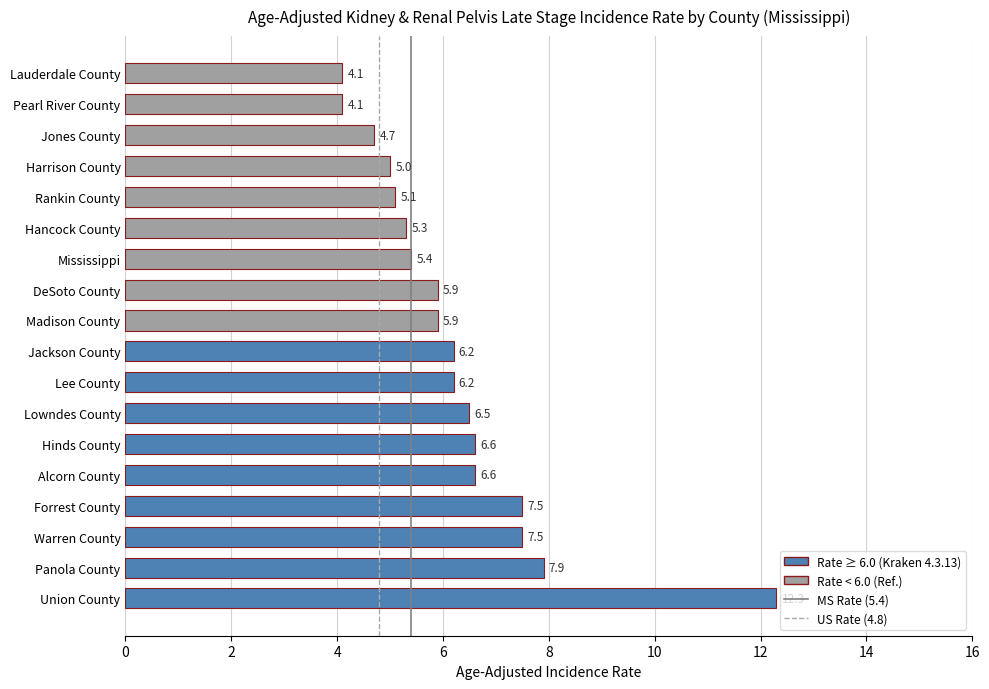

What is the minimum value shown in the chart?

4.1